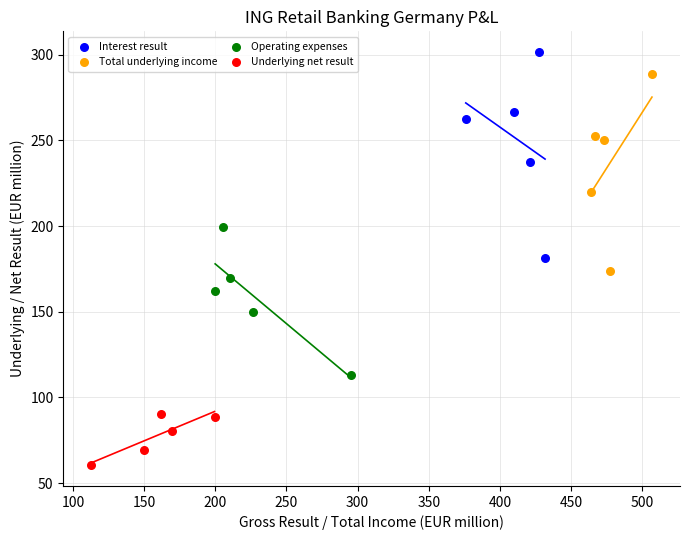

Which series has the largest Y range (max minus min)?

Interest result